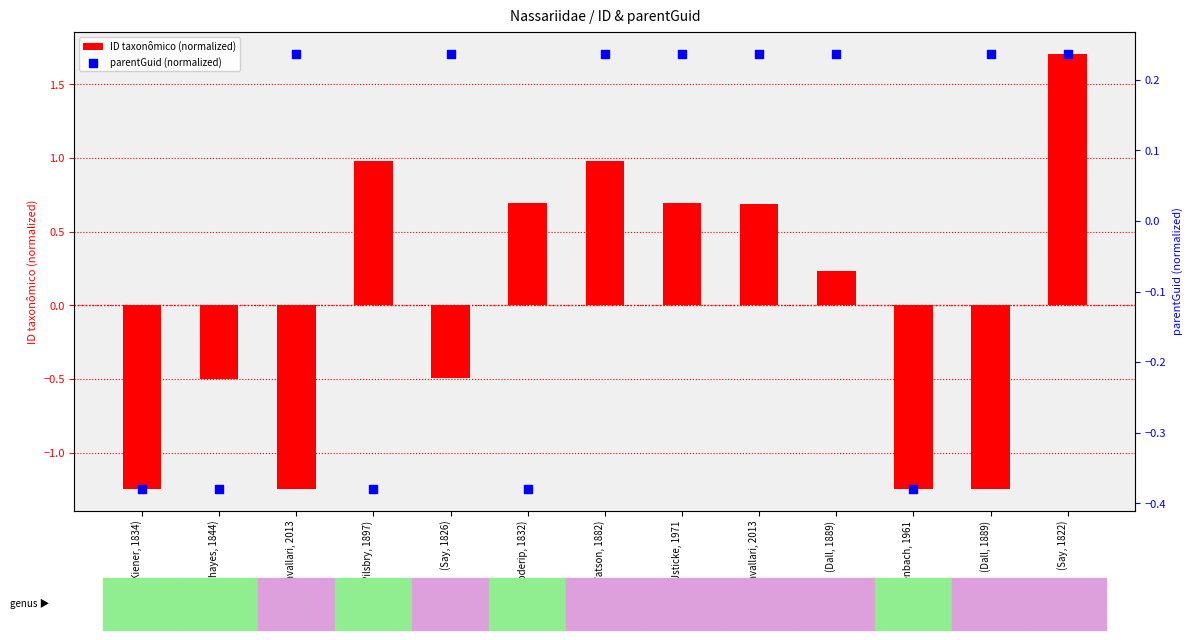

What is the total value across all series at (Pilsbry, 1897)?

0.6